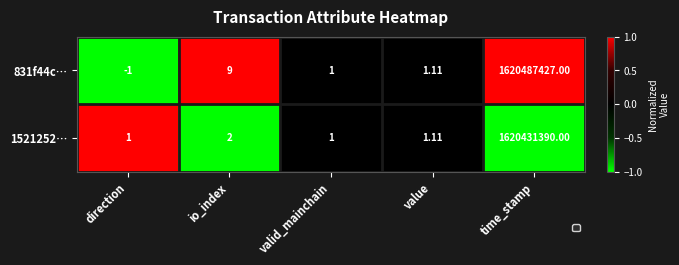

How many negative values does the 831f44c… series have?

1